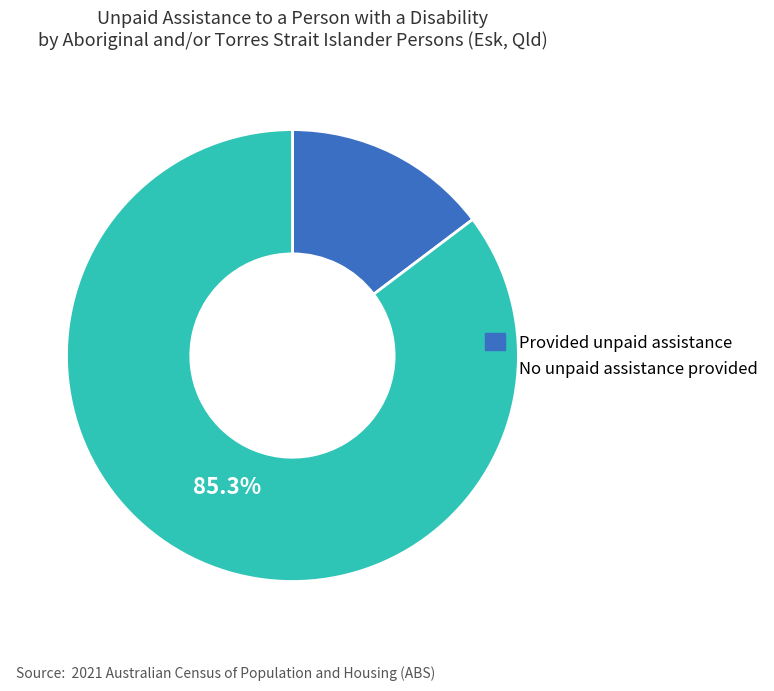

What percentage is NOT represented by No unpaid assistance provided?

14.7%